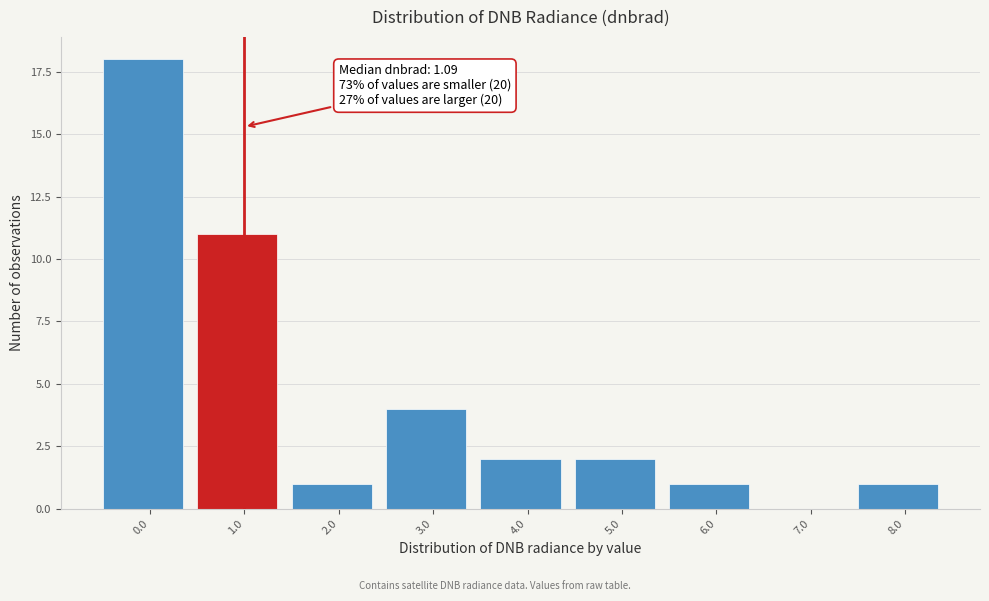

Reading left to right, what are all the values shown in this chart?

0.0=18	1.0=11	2.0=1	3.0=4	4.0=2	5.0=2	6.0=1	7.0=0	8.0=1